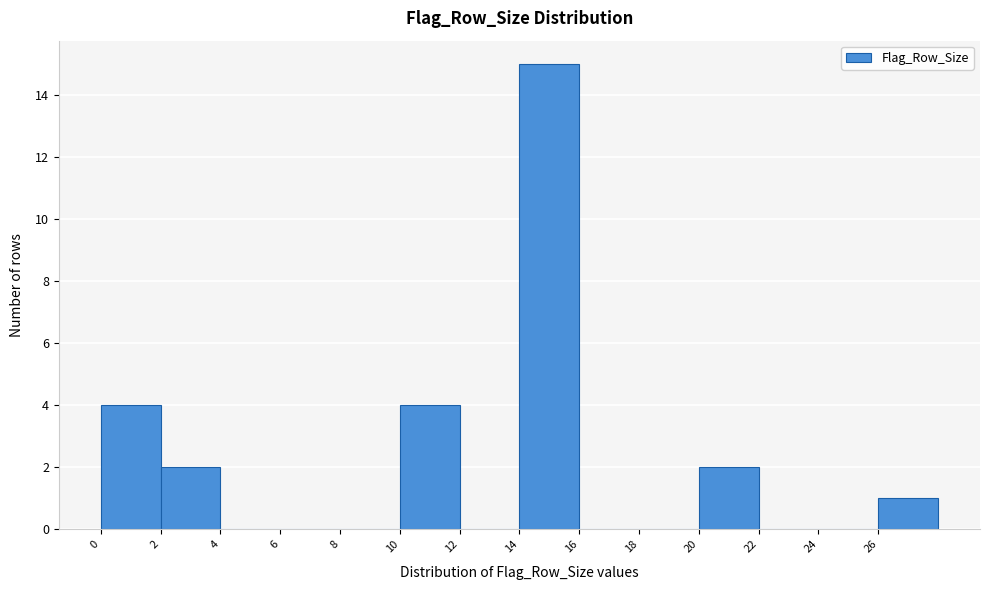

Reading left to right, list every bar in this chart as the range it spans on the x-axis followed by its height. The values are not printed on the chart, so give them approximately, as read against the axis.

0 to 2: 4
2 to 4: 2
4 to 6: 0
6 to 8: 0
8 to 10: 0
10 to 12: 4
12 to 14: 0
14 to 16: 15
16 to 18: 0
18 to 20: 0
20 to 22: 2
22 to 24: 0
24 to 26: 0
26 to 28: 1